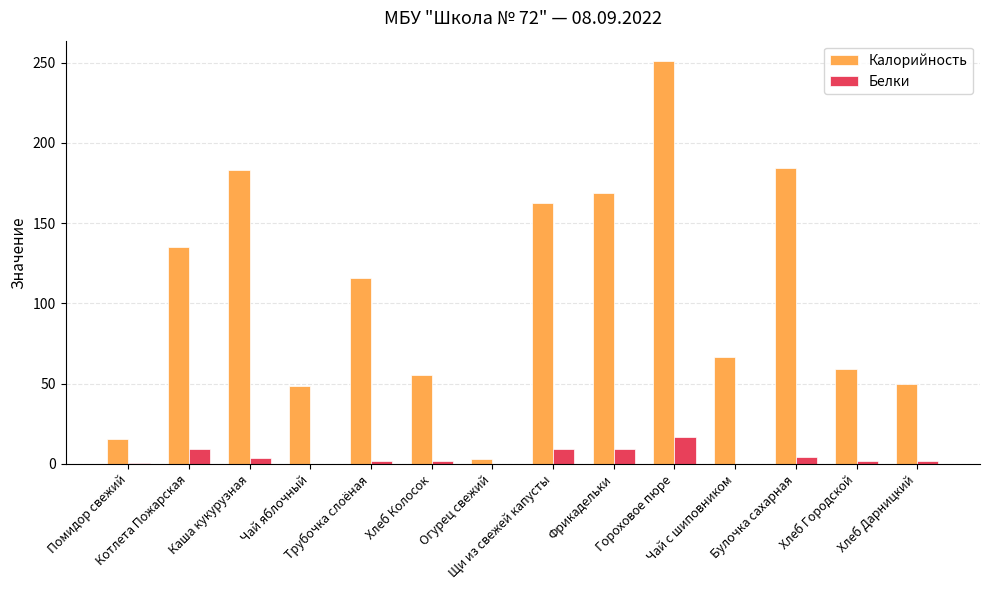

Which series has the largest total across all categories?

Калорийность